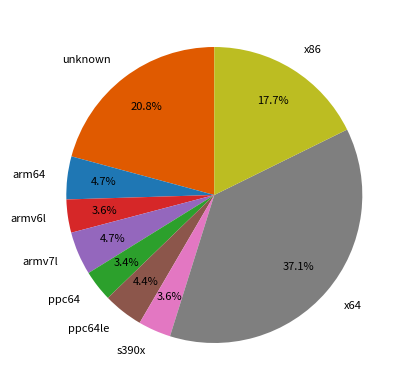

What portion of the pie excludes ppc64le?

95.6%